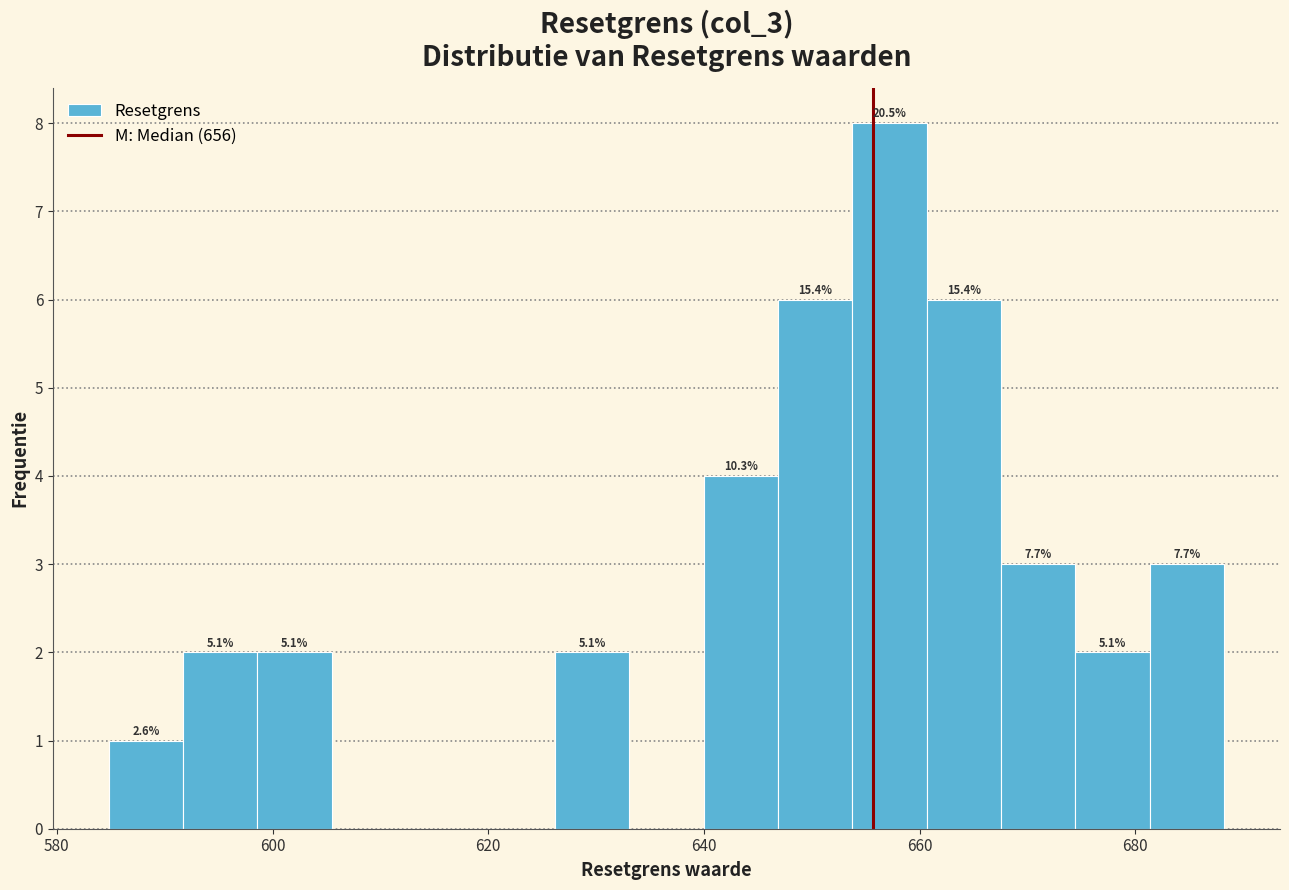

Around what value on the x-axis is the tallest bar? Give the approximate position of its centre, as read against the axis.

658